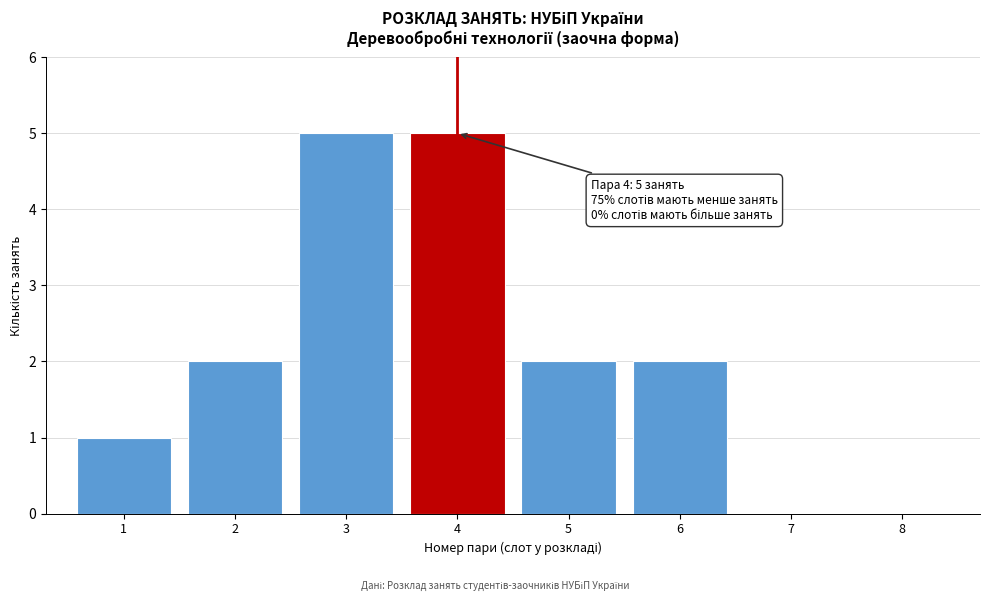

Reading left to right, what are all the values shown in this chart?

1=1	2=2	3=5	4=5	5=2	6=2	7=0	8=0